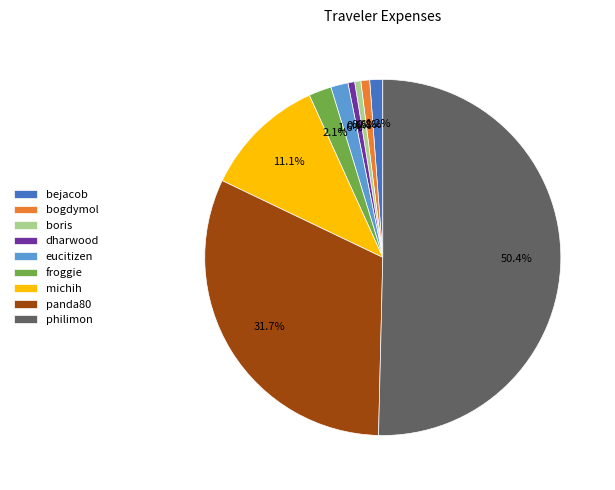

Approximately how many times larger is the value at bejacob compared to eucitizen?

0.8